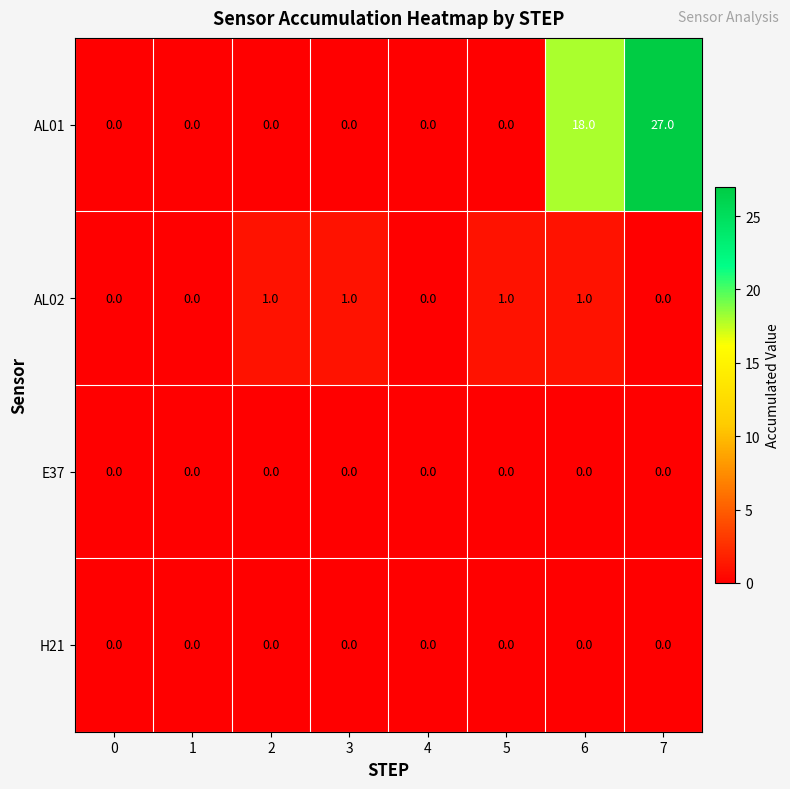

What is the difference between the highest and lowest values at 6?

18